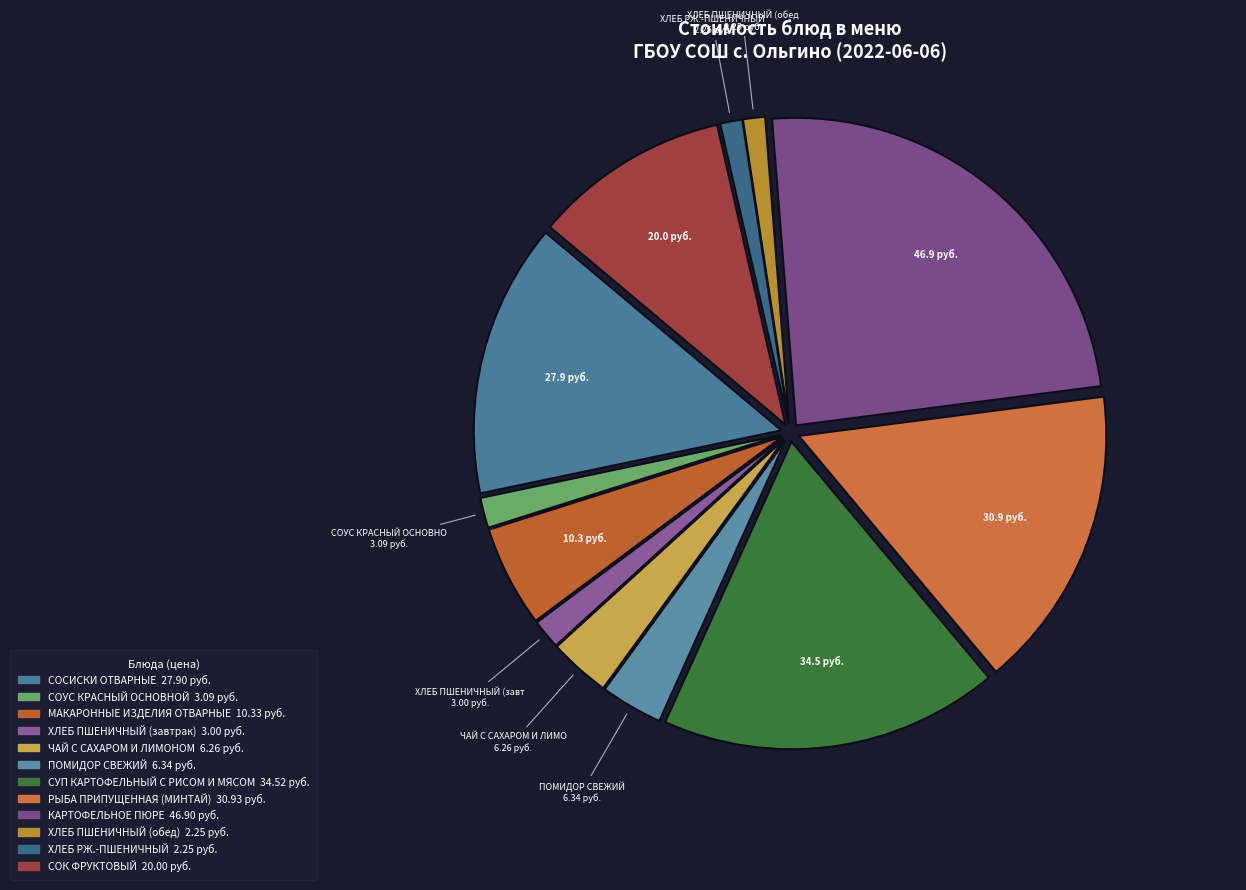

Which category has the biggest portion of the pie?

КАРТОФЕЛЬНОЕ ПЮРЕ